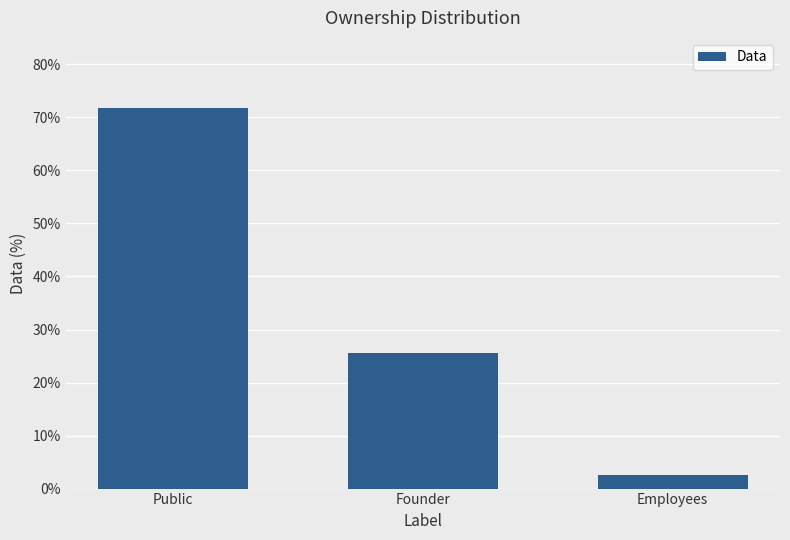

At which label is the value closest to 37?

Founder